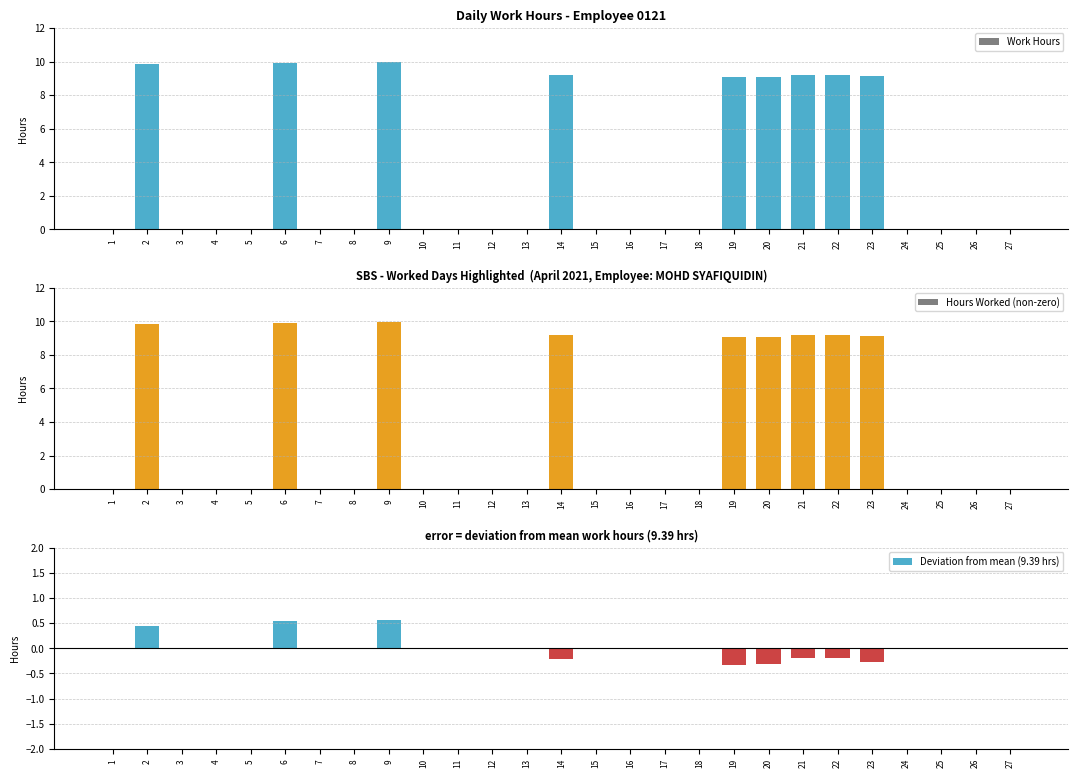

At which label is Hours Worked (non-zero) closest to 4?

1